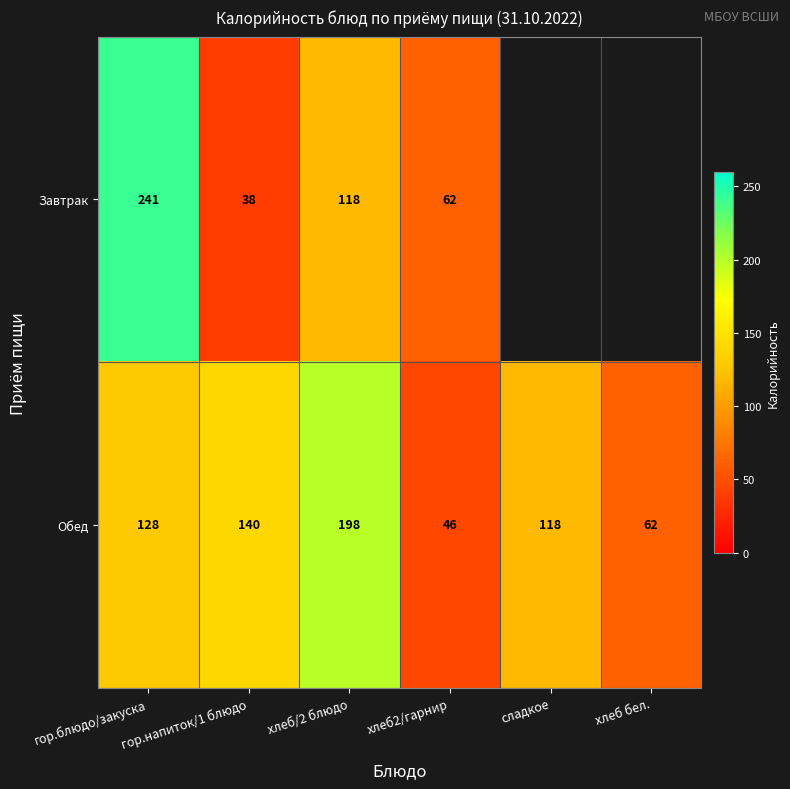

What is the difference between the second highest and minimum values in the Обед series?

94.0